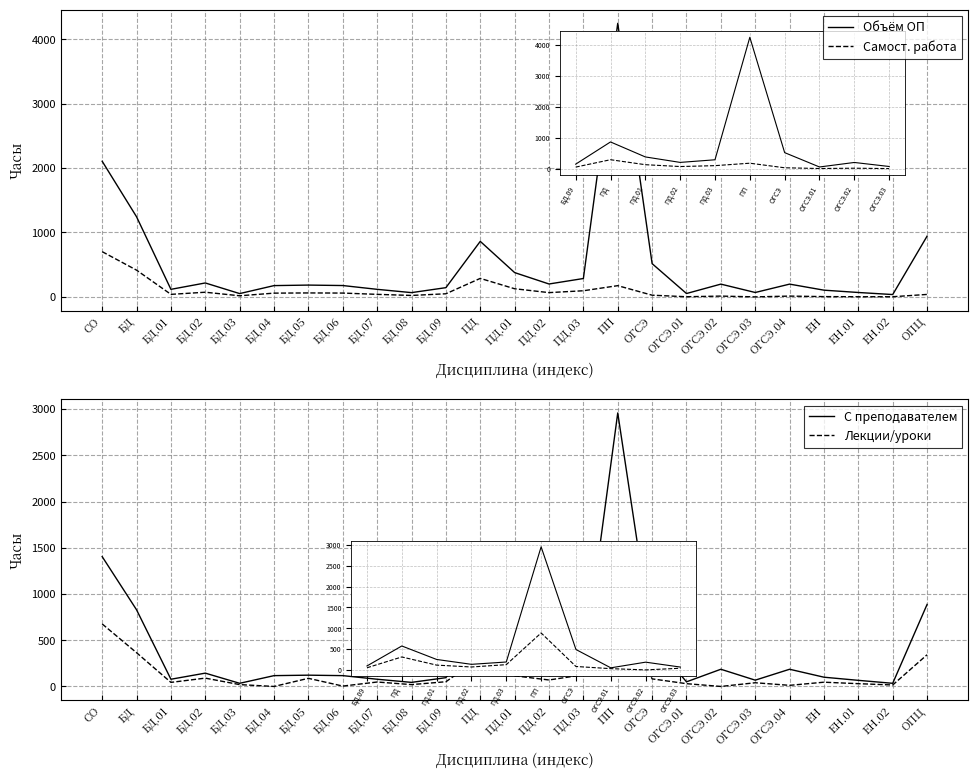

What are all the series names shown in the legend?

Объём ОП, Самост. работа, С преподавателем, Лекции/уроки